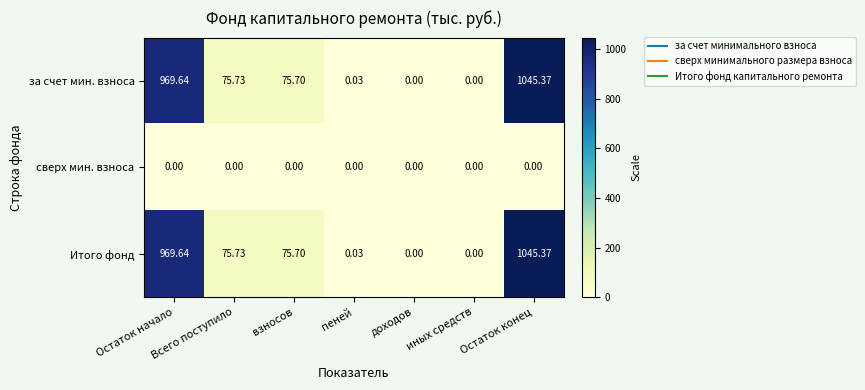

Where does the за счет мин. взноса series first go above 75?

Остаток начало